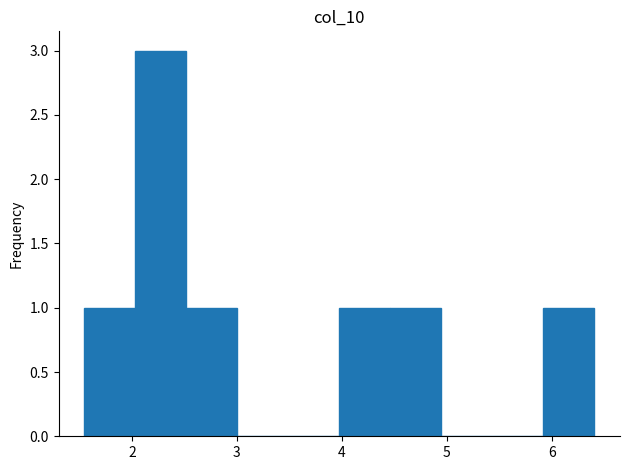

What is the height of the bar covering 1.5 to 2.0 on the x-axis? Neither the bar edges nor the heights are printed on the chart, so give them approximately, as read against the axes.

1